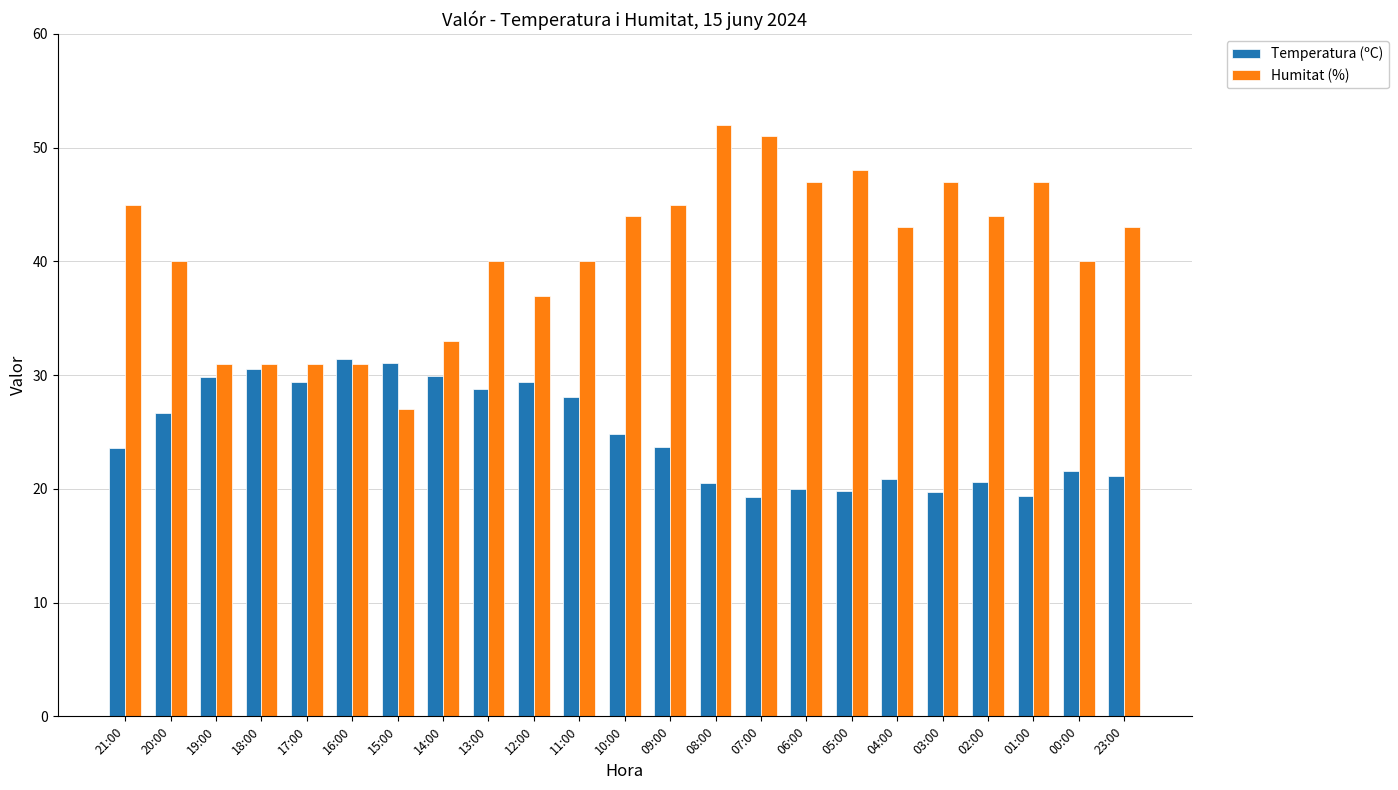

Are the bars horizontal?

No